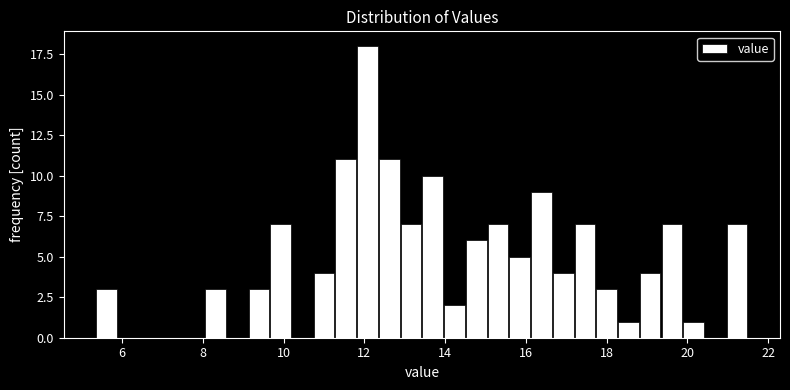

Read against the x-axis, roughly where is the centre of the tallest bar?

12.0